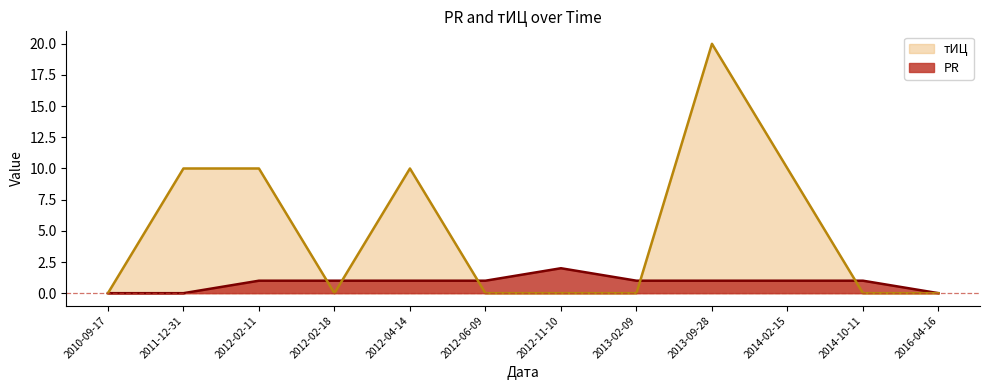

Which series changed the most between 2010-09-17 and 2013-02-09?

PR